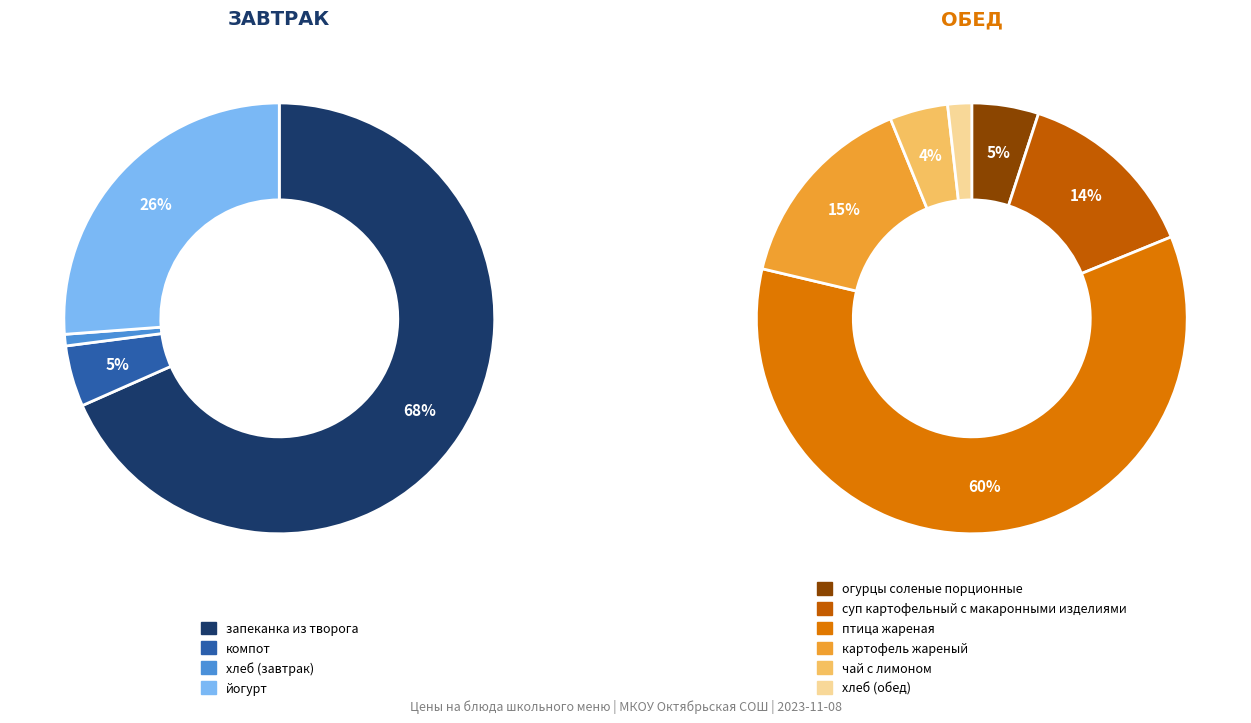

What is the ratio of the value at картофель жареный to the value at суп картофельный с макаронными изделиями?

1.1